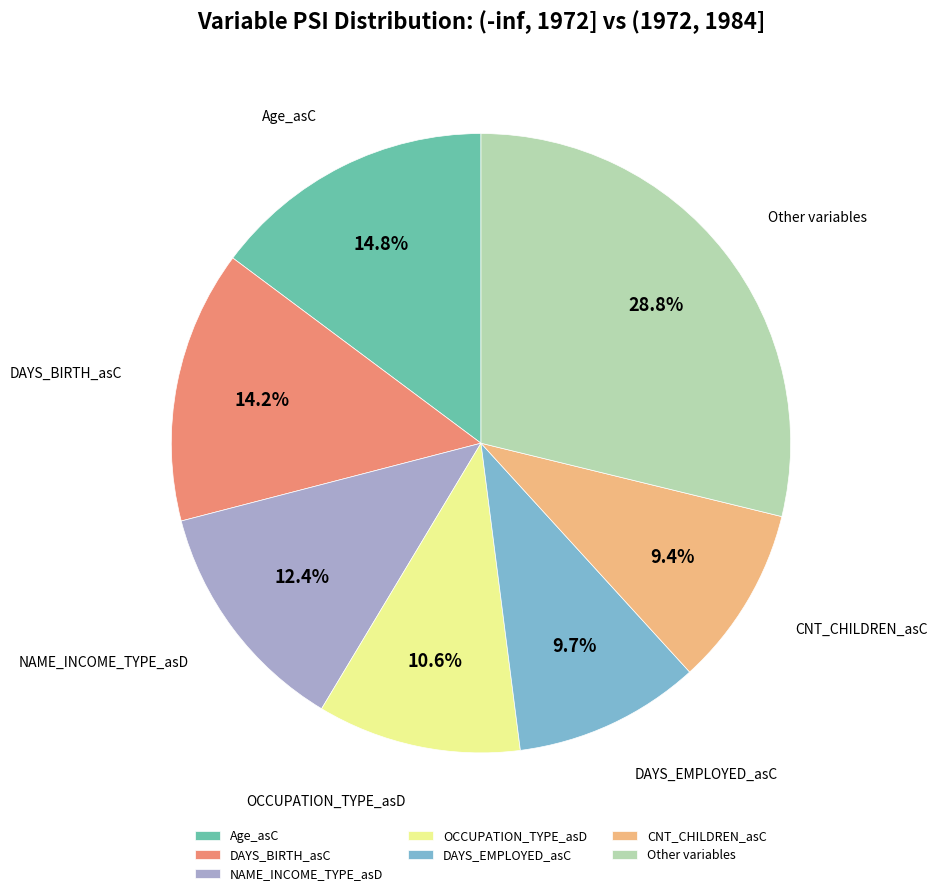

What is the total percentage of Age_asC and DAYS_BIRTH_asC?

29.0%